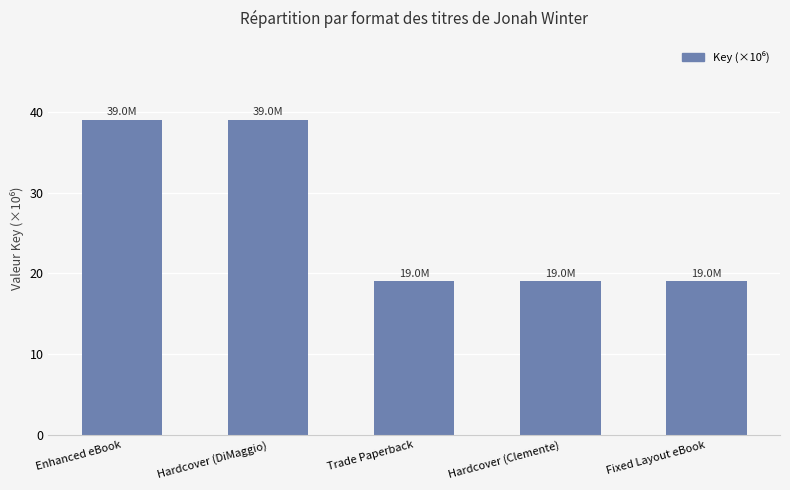

The chart shows a value of 19.0 at Trade Paperback. True or false?

True